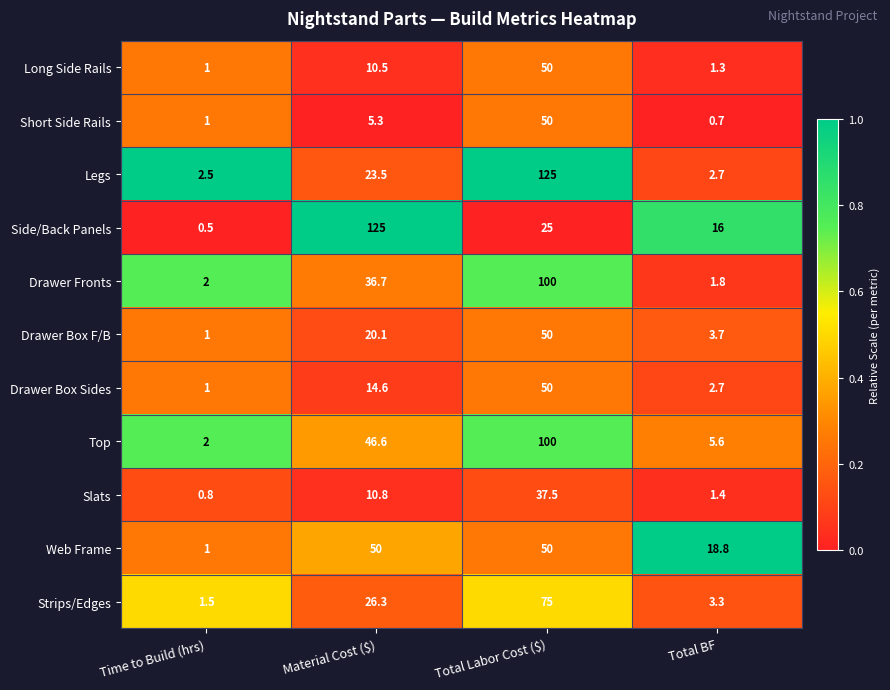

Read the Drawer Box Sides value at Material Cost ($).

14.6